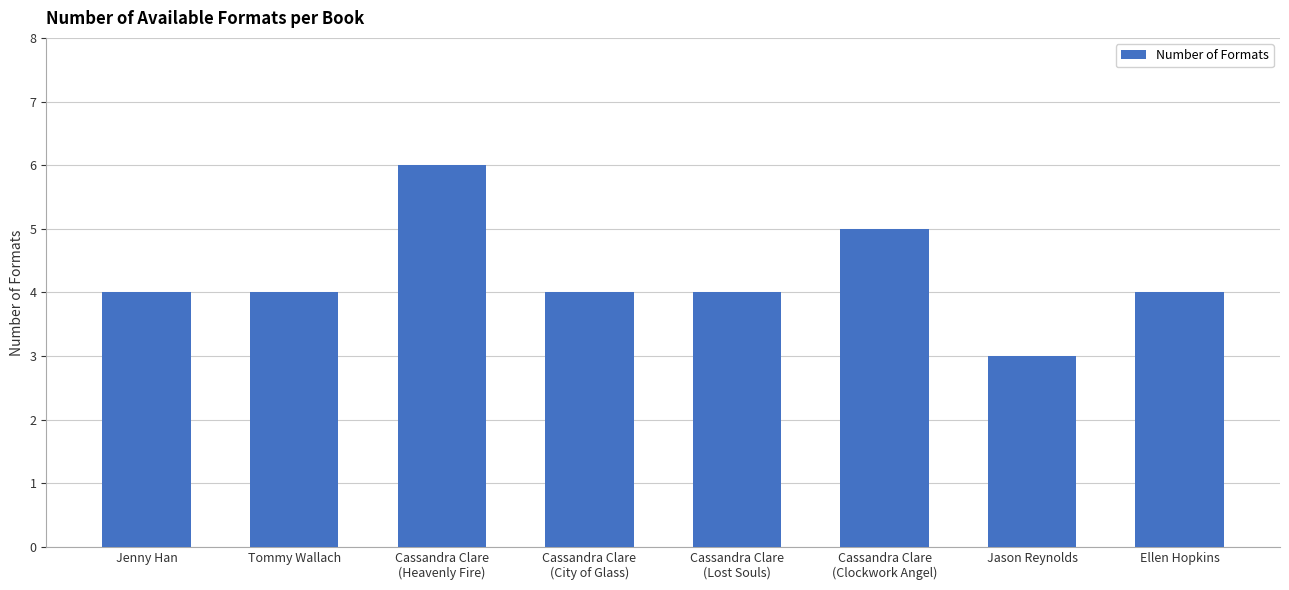

Count the number of categories in the chart.

8